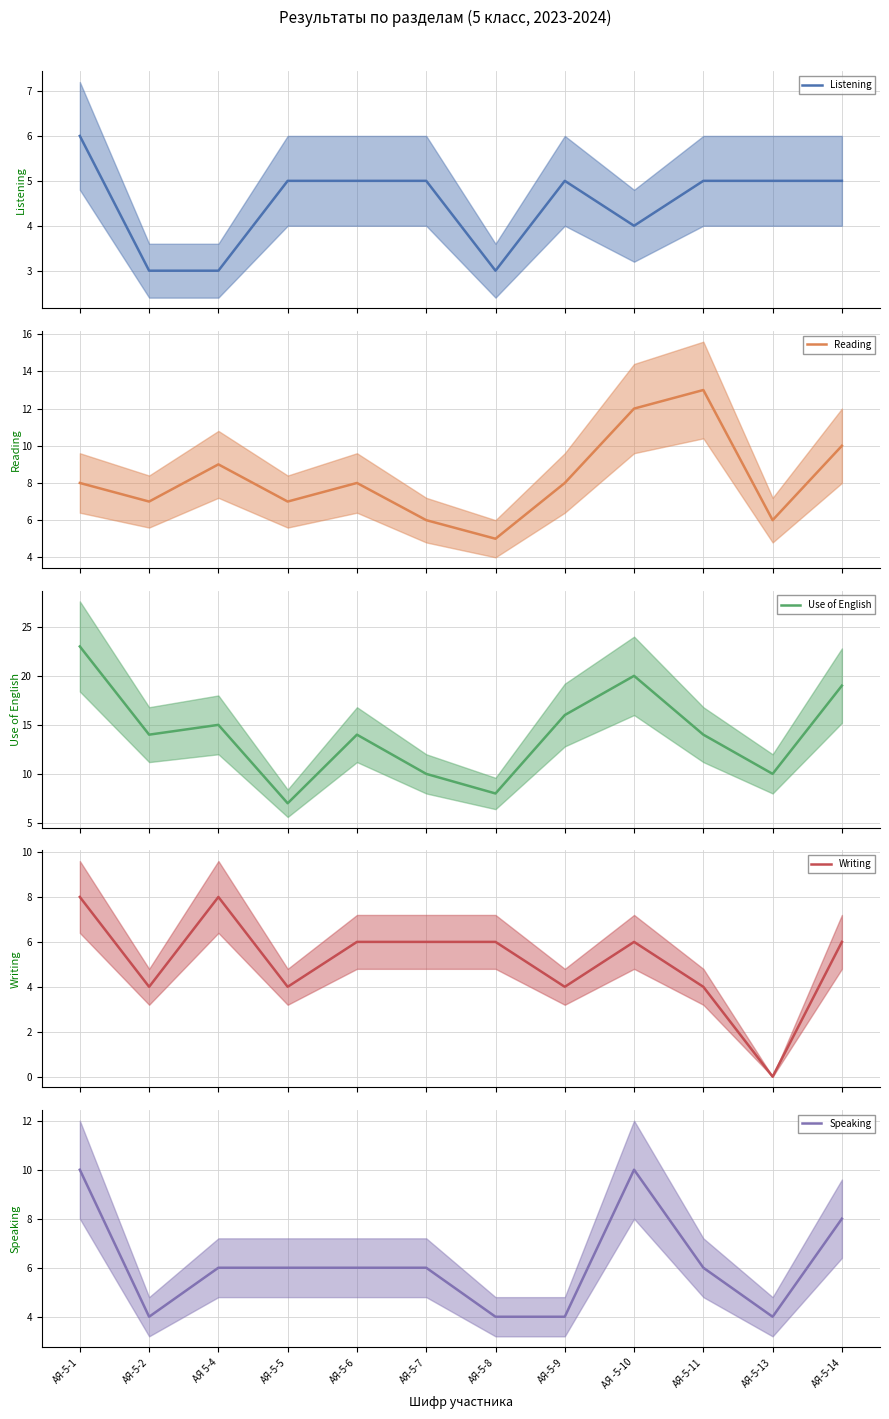

True or false: Reading has a value of 12 at АЯ -5-10.

True